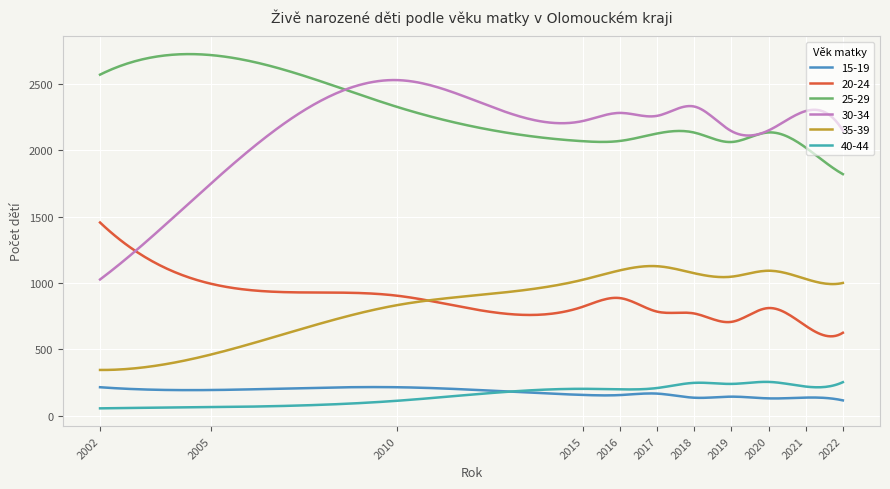

True or false: 25-29 and 40-44 cross at least once.

False